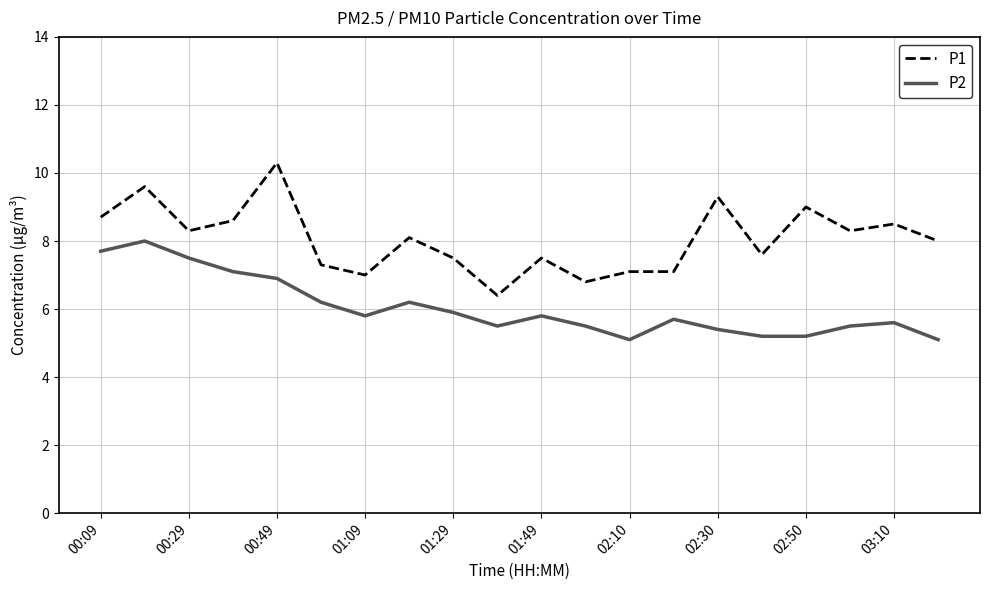

List the series in order of their peak value, highest first.

P1, P2